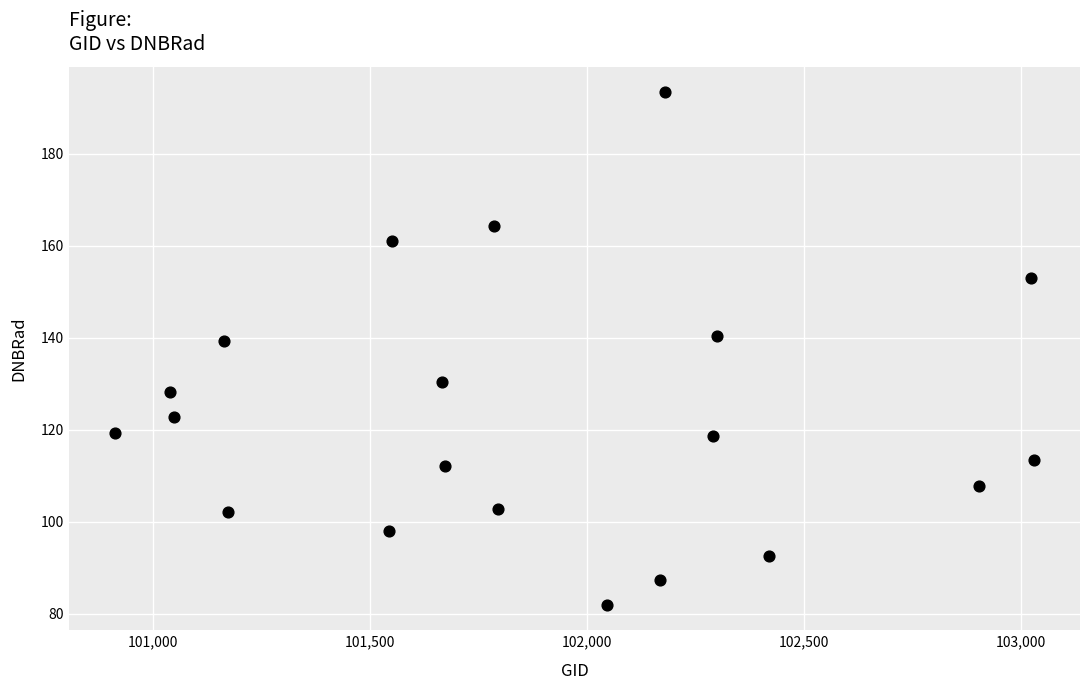

What is the range of Y values (max minus min)?

111.4